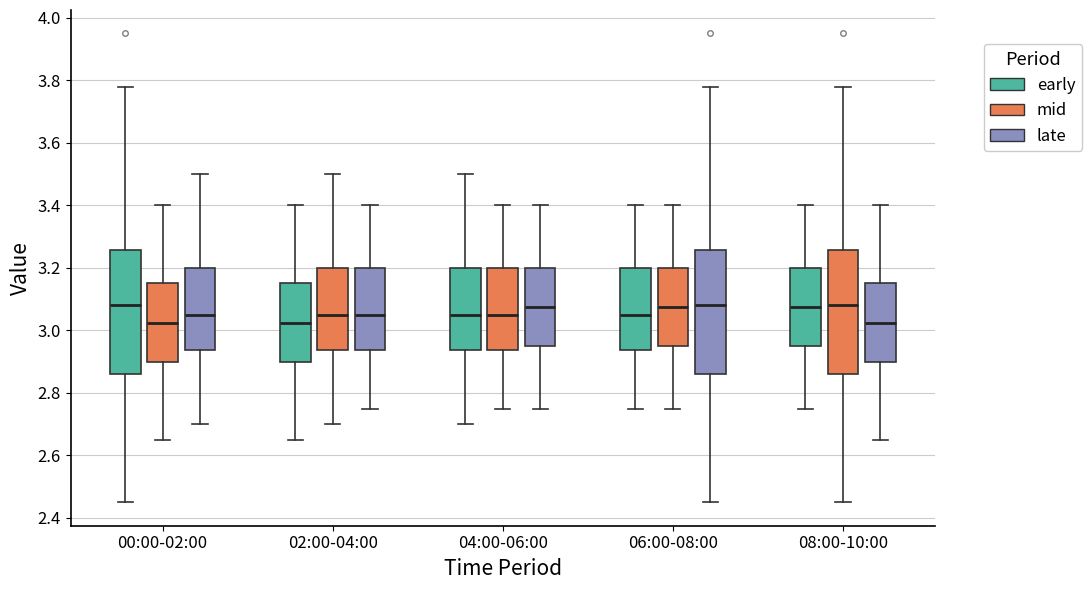

Where does the upper whisker of the box for 04:00-06:00 (late) end on the y-axis? The values are not printed on the chart, so give them approximately, as read against the axis.

3.40